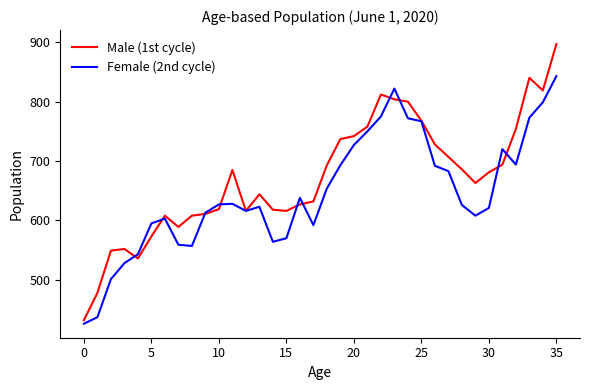

Which series has the largest total across all categories?

Male (1st cycle)